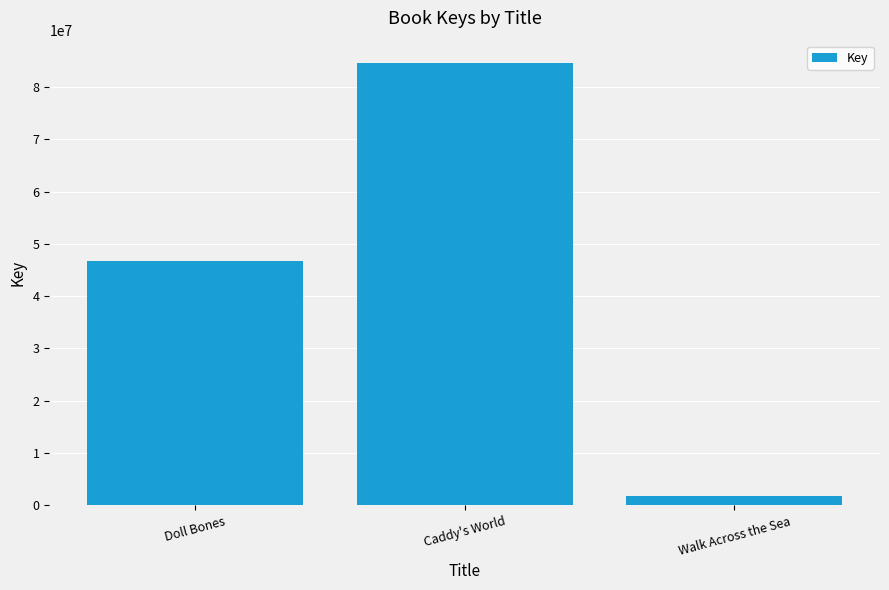

What is the greatest value displayed?

84610874